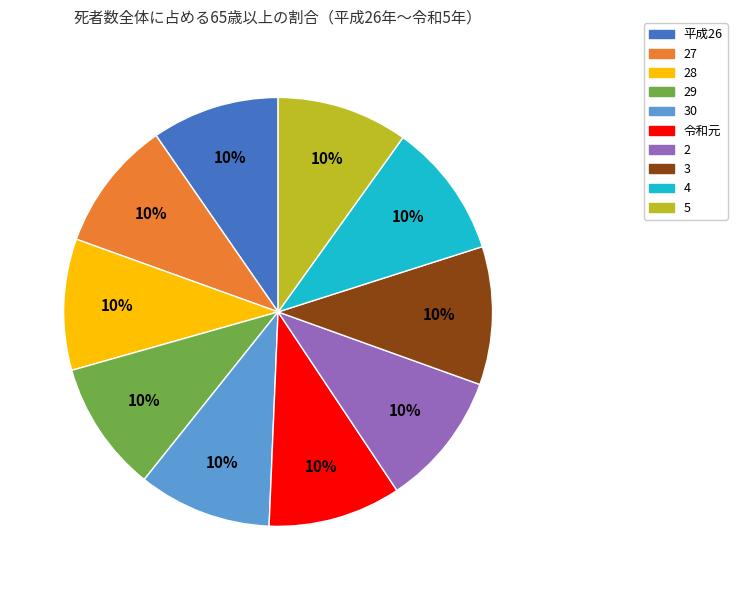

Approximately how many times larger is the value at 28 compared to 平成26?

1.0